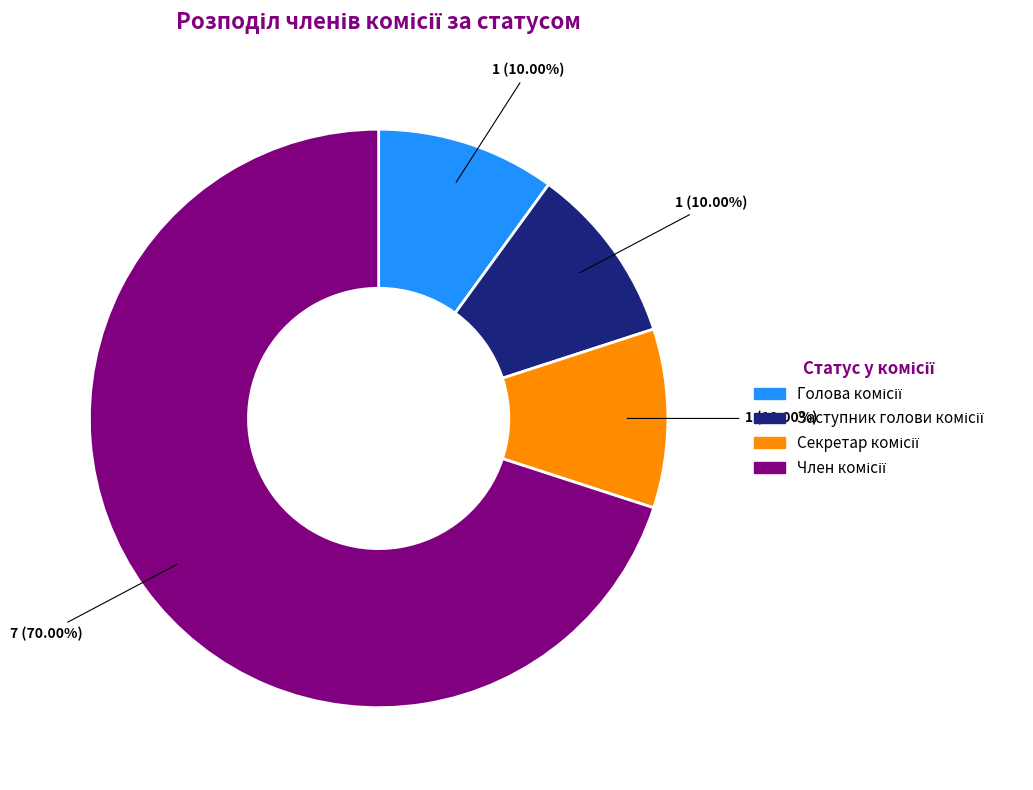

Is there any slice that represents more than half of the pie?

Yes